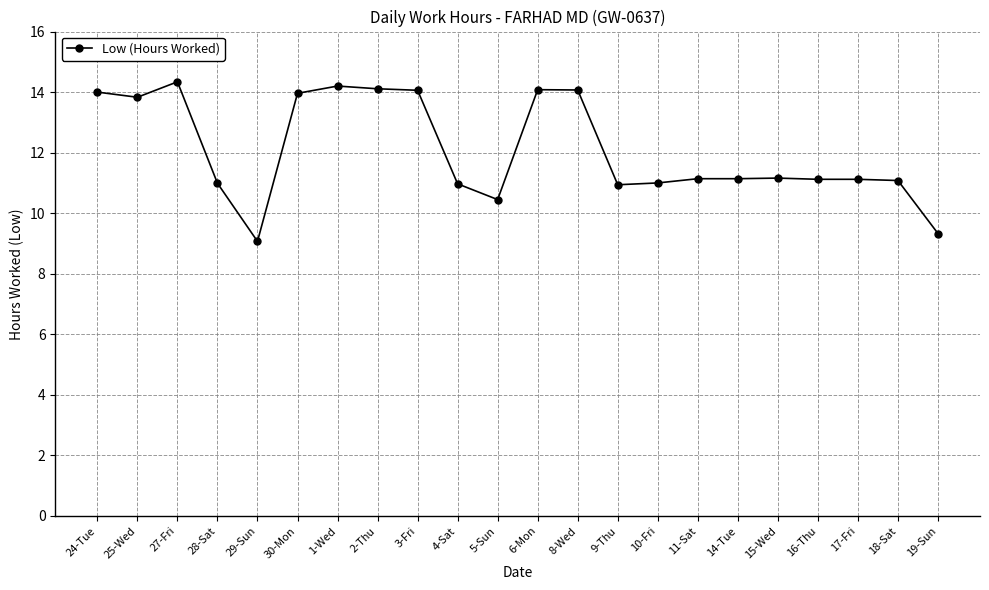

Which has a higher value, 17-Fri or 25-Wed?

25-Wed